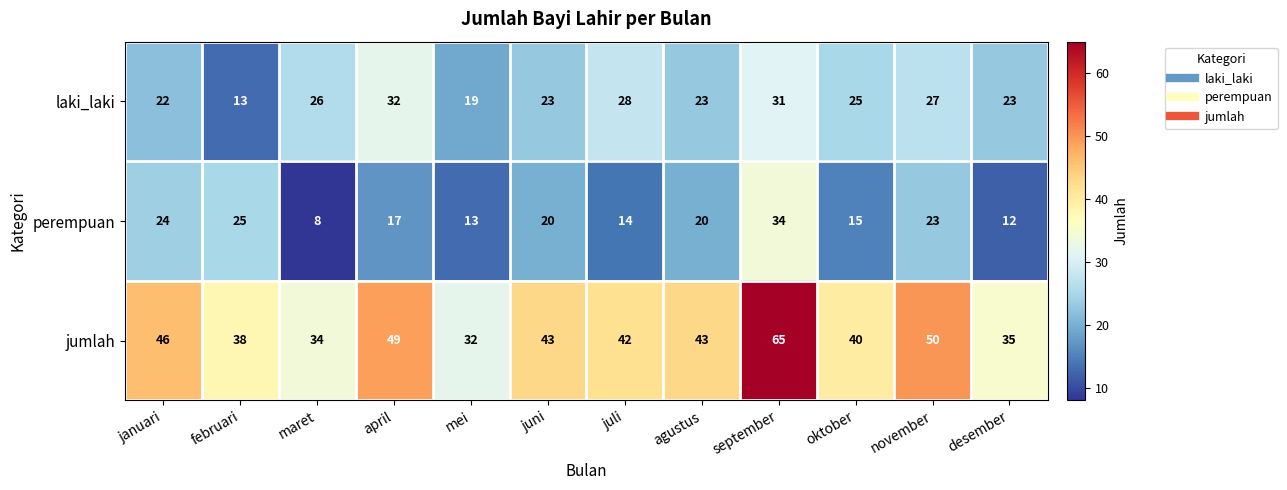

What is the smallest value displayed?

8